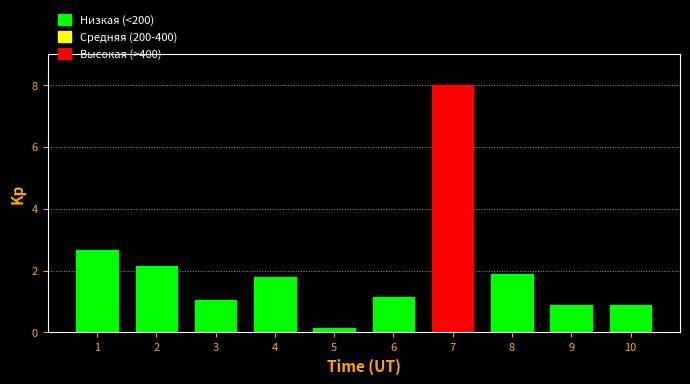

Reading right to left, transcribe all the data shown in this chart.

10=0.9	9=0.9	8=1.9	7=8.0	6=1.2	5=0.1	4=1.8	3=1.1	2=2.1	1=2.7